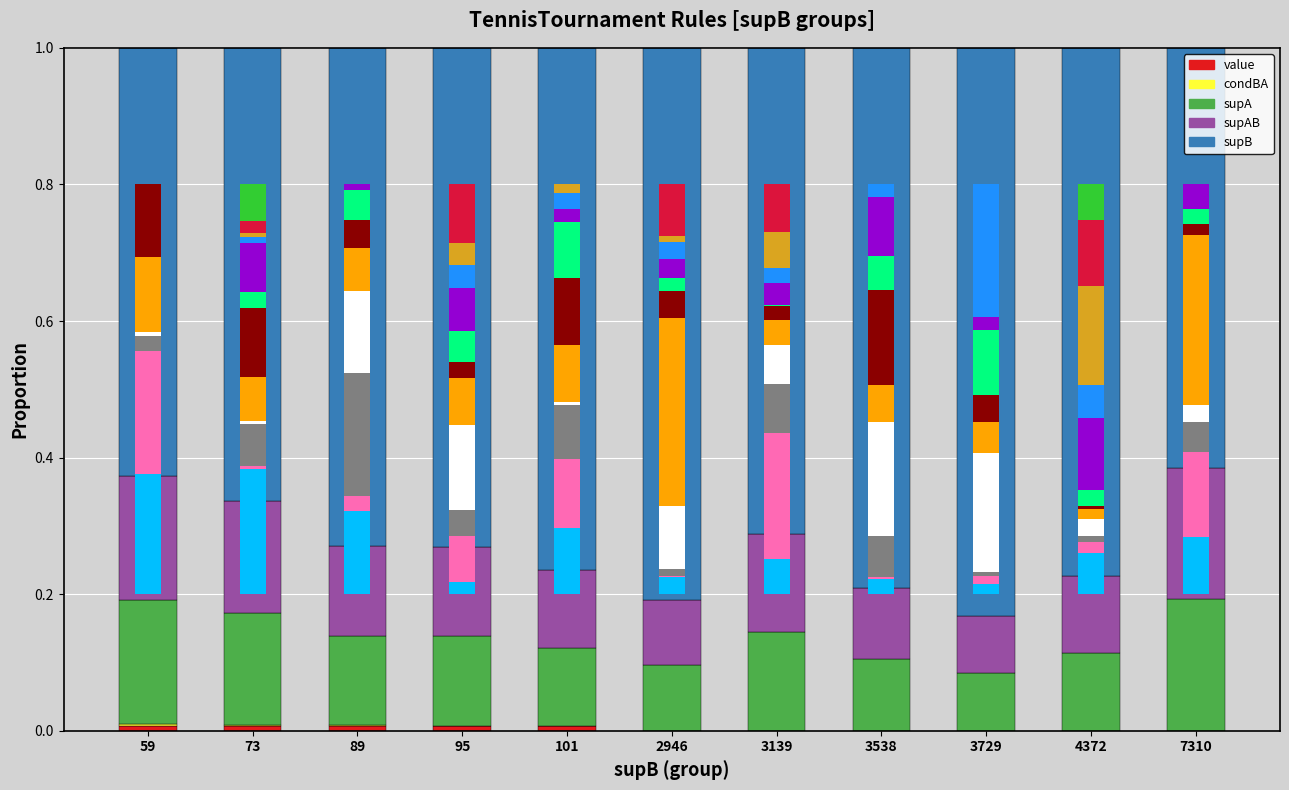

Is it true that condBA equals 0.0 at 59?

False